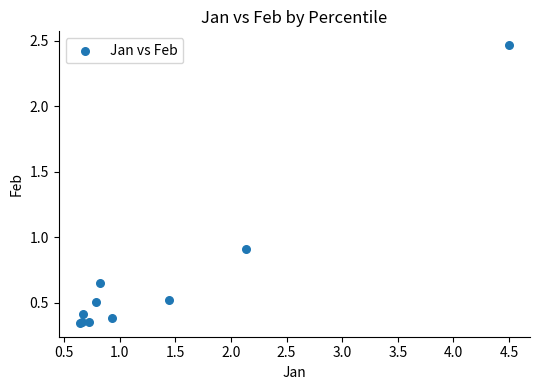

What Y value in the scatter plot is closest to 1?

0.9